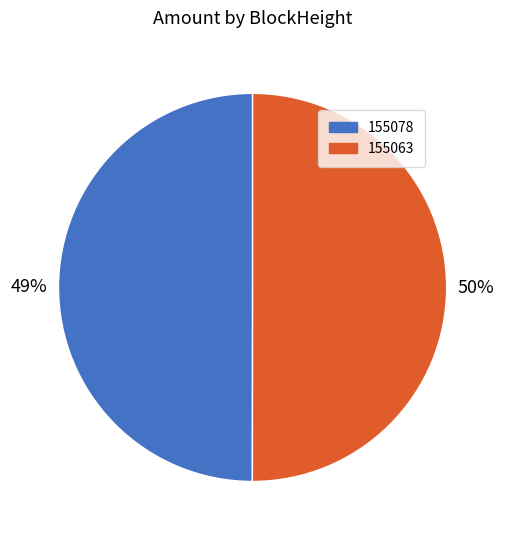

What percentage do 155078 and 155063 together represent?

100.0%